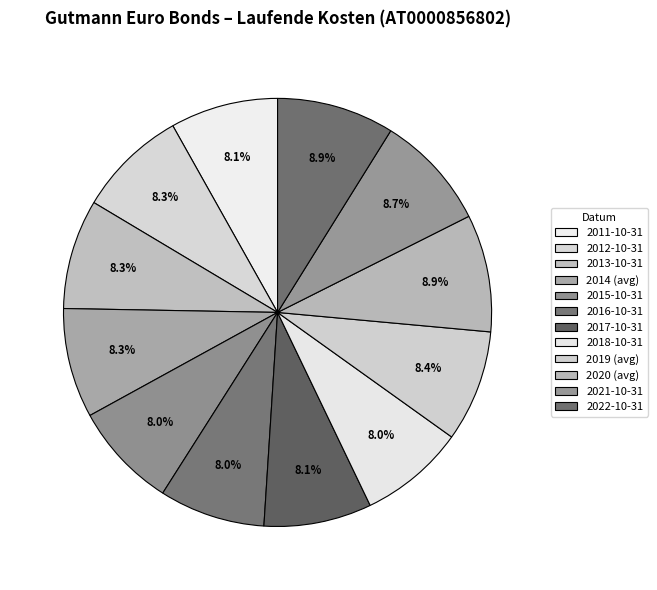

Count the number of slices in the pie.

12